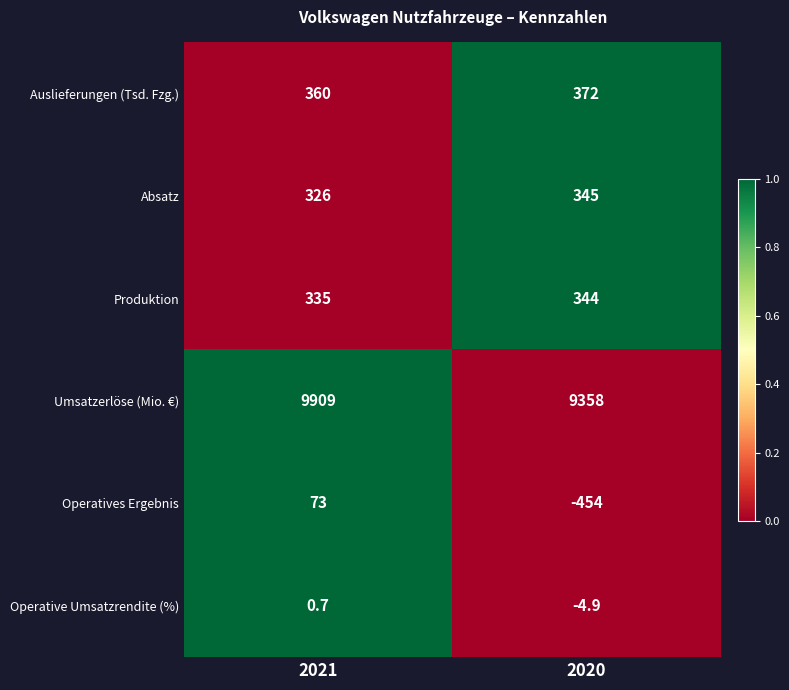

List the series in order of their peak value, highest first.

Umsatzerlöse (Mio. €), Auslieferungen (Tsd. Fzg.), Absatz, Produktion, Operatives Ergebnis, Operative Umsatzrendite (%)